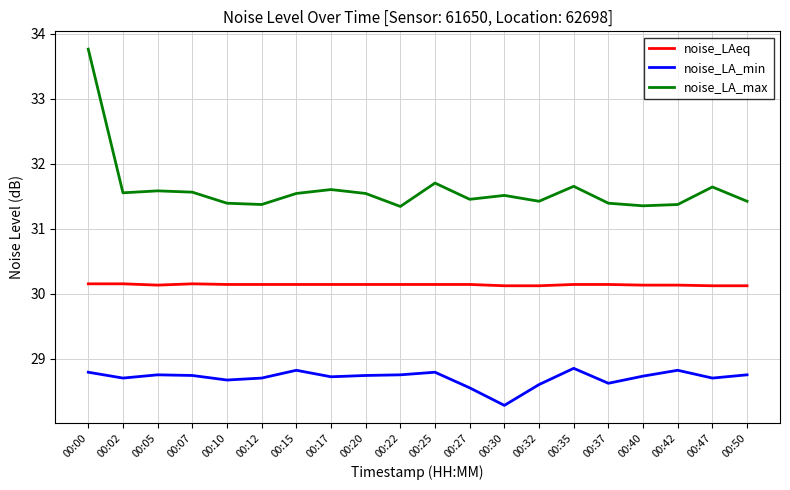

True or false: noise_LA_max and noise_LA_min cross at least once.

False